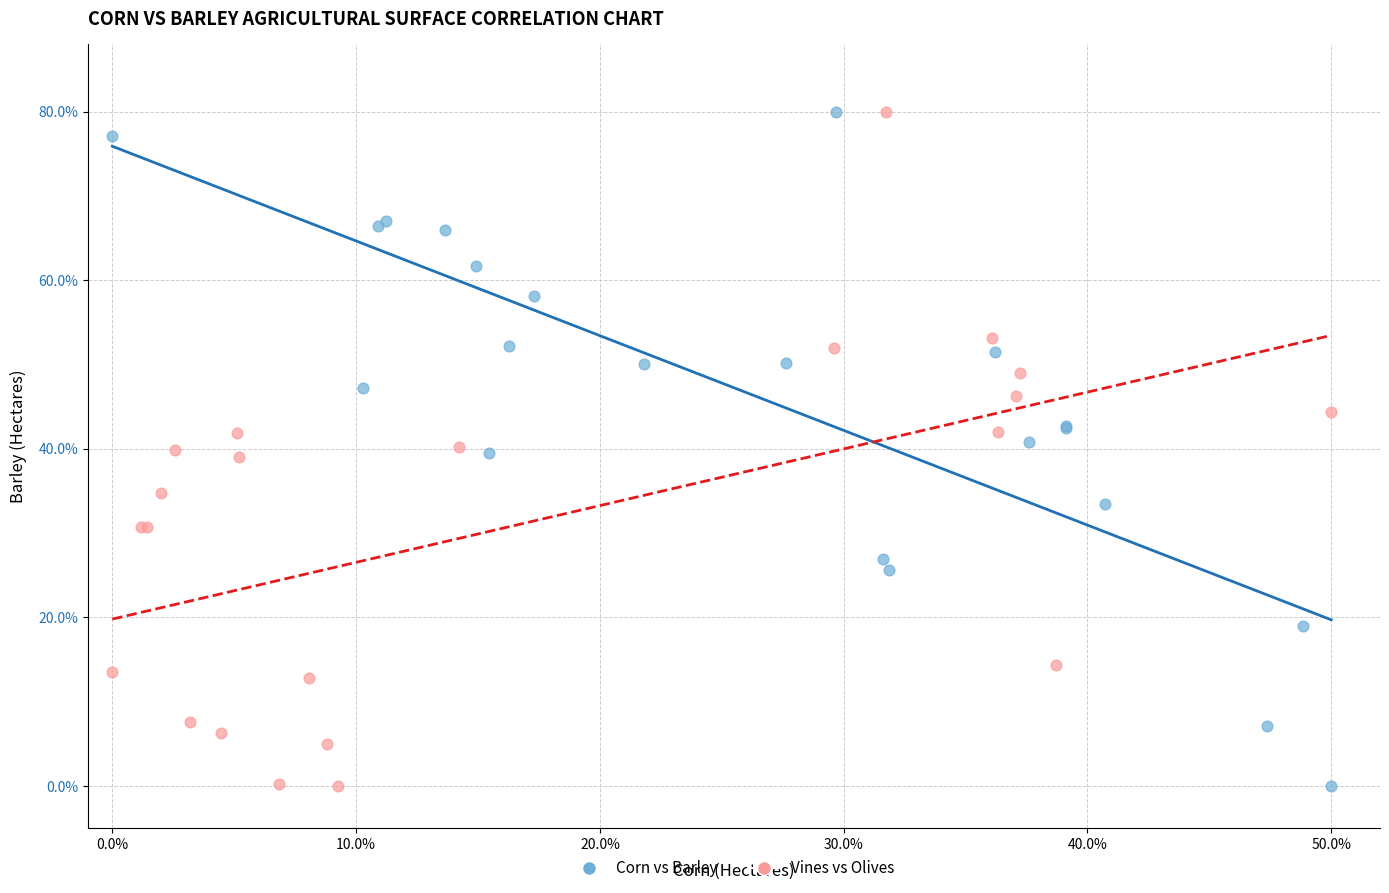

What are all the series names shown in the legend?

Corn vs Barley, Vines vs Olives